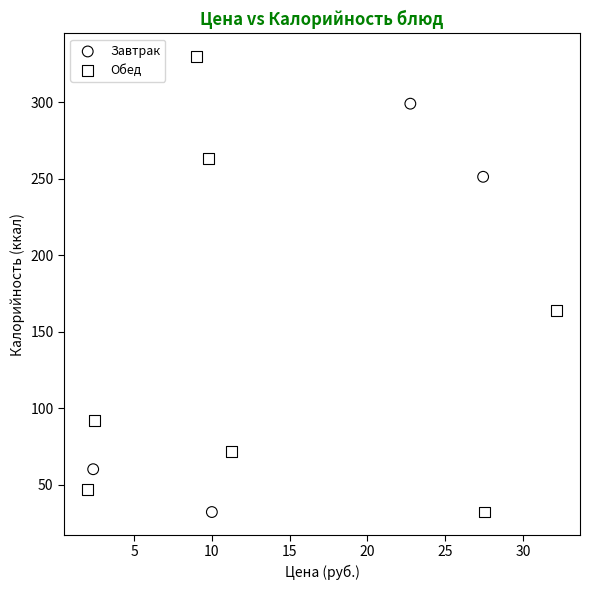

Which series reaches the maximum Y coordinate?

Обед